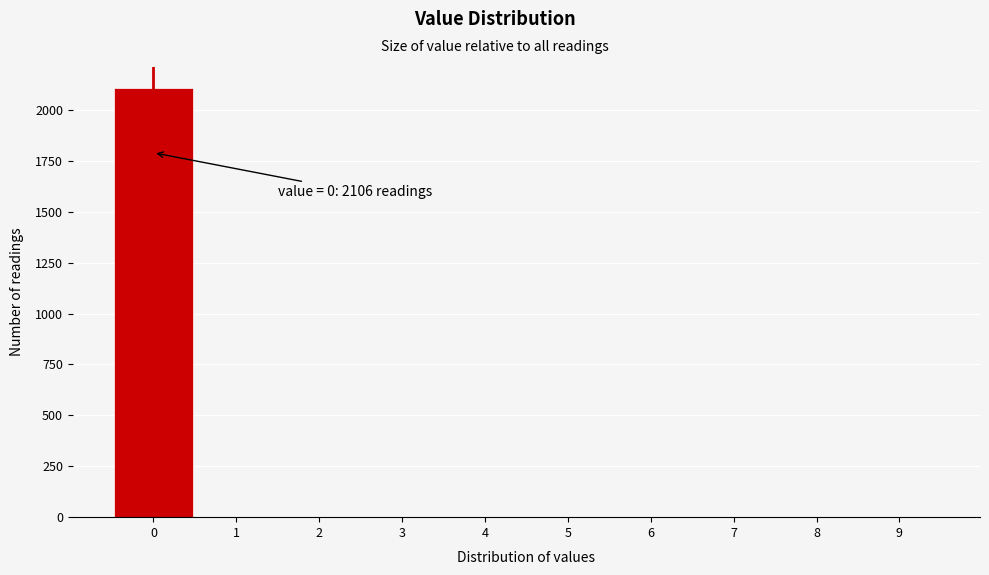

Over which range of the x-axis is the bar tallest?

-0.5 to 0.5